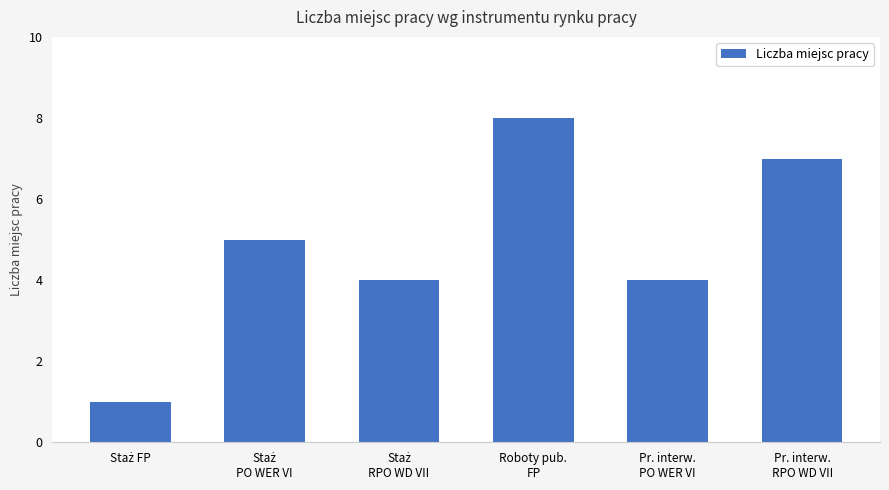

What is the minimum value shown in the chart?

1